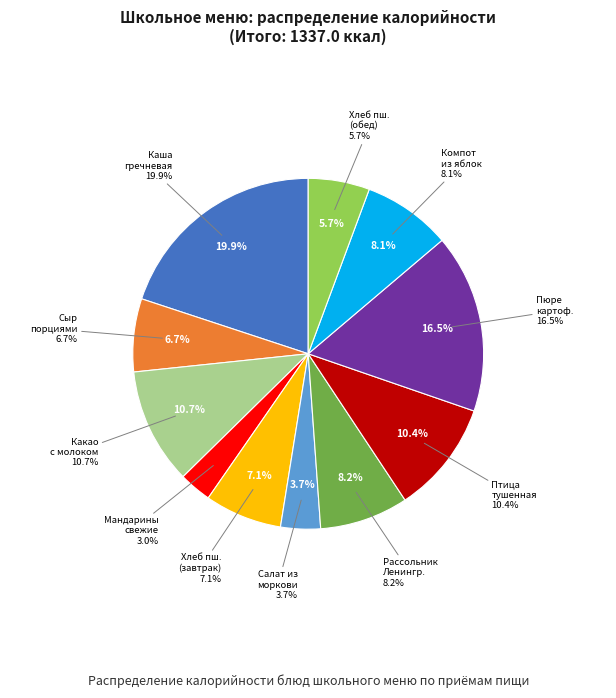

What percentage is the Какао с молоком slice, to the nearest percent?

11%